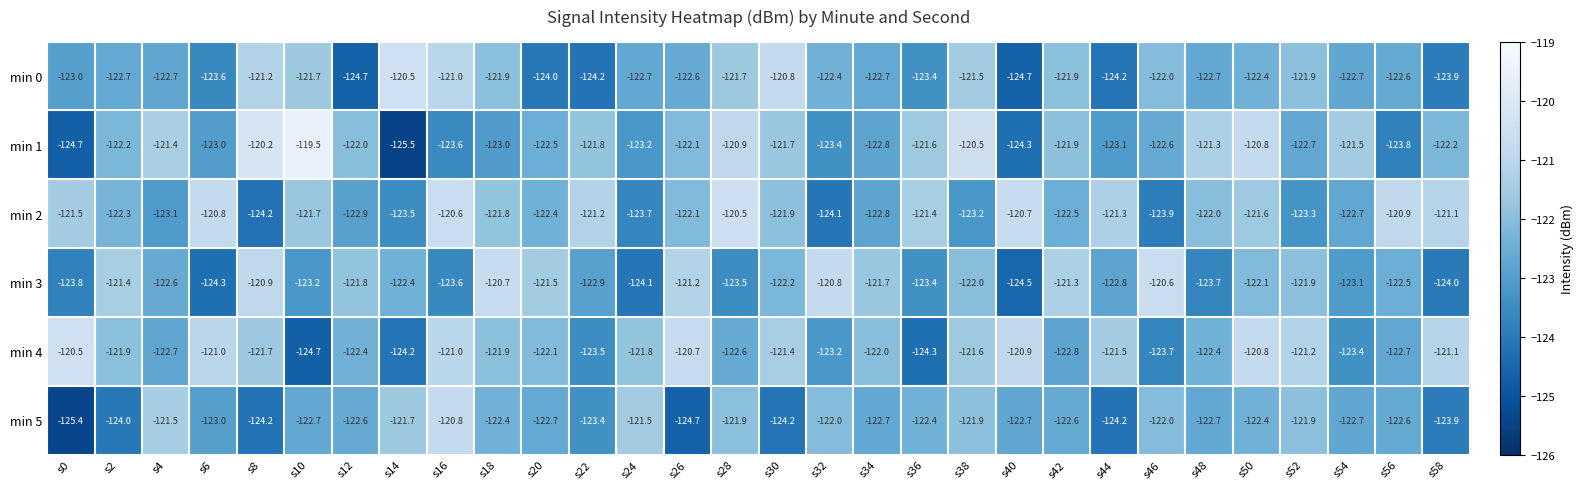

Which series has the largest range (max minus min)?

min 1